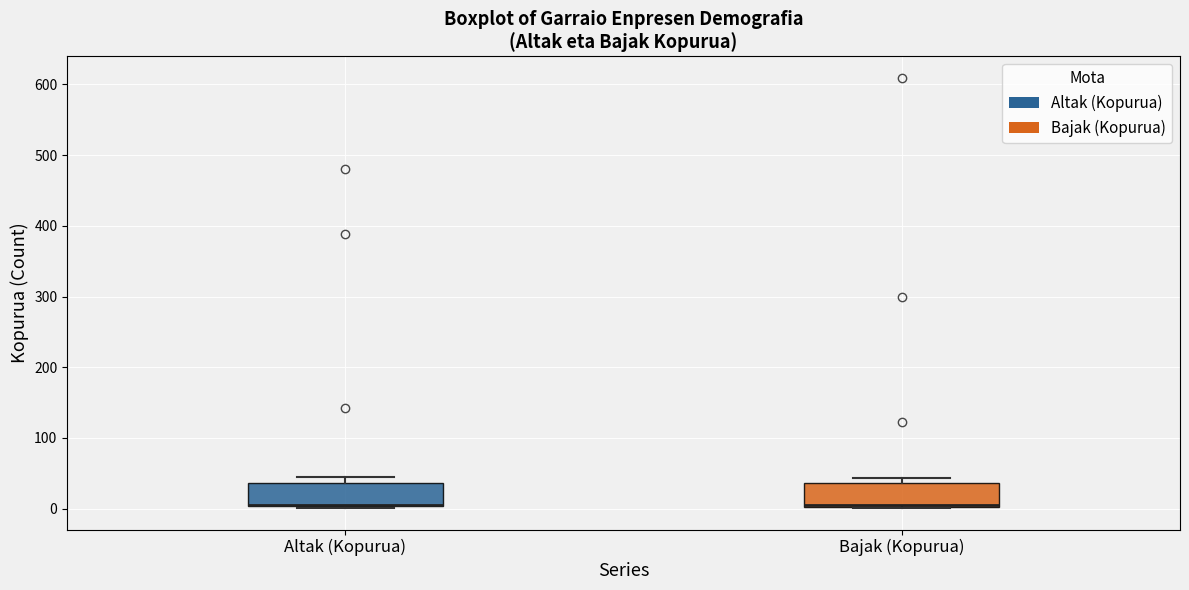

Where is the lower edge of the box for Bajak (Kopurua) on the y-axis? The values are not printed on the chart, so give them approximately, as read against the axis.

0